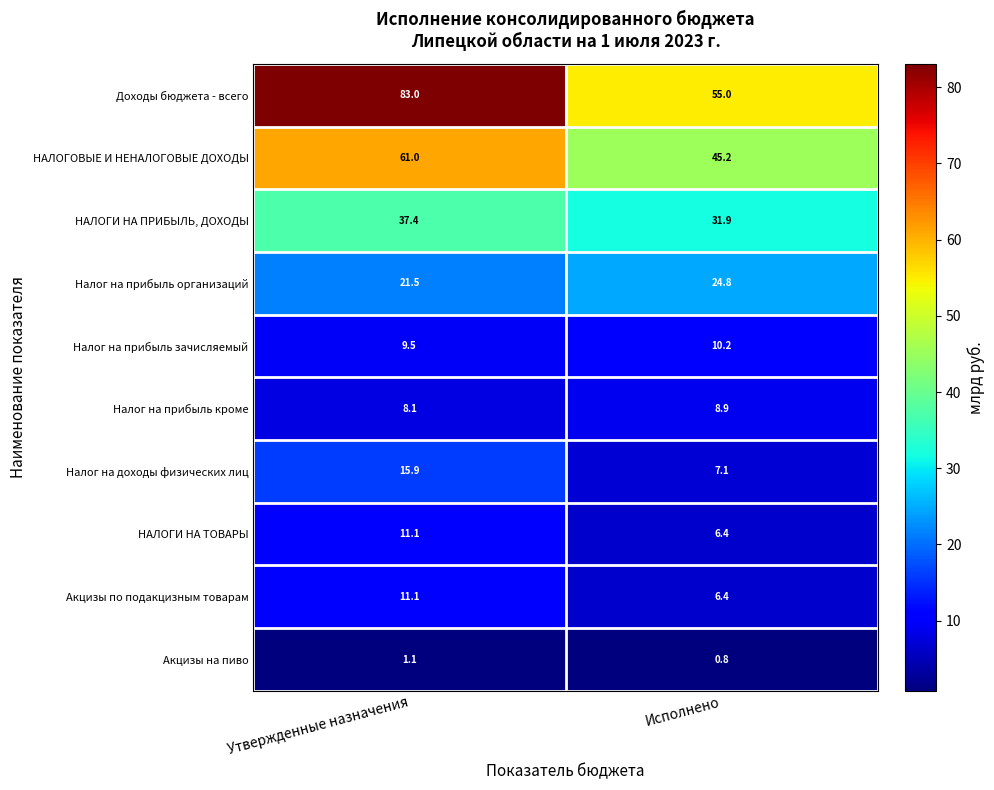

What is the average value of the Доходы бюджета - всего series?

69.0